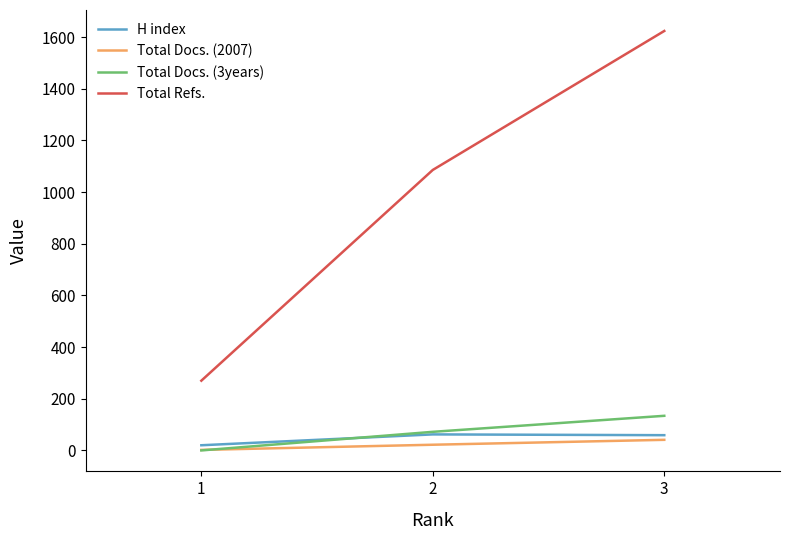

Read the Total Refs. value at 3.

1624